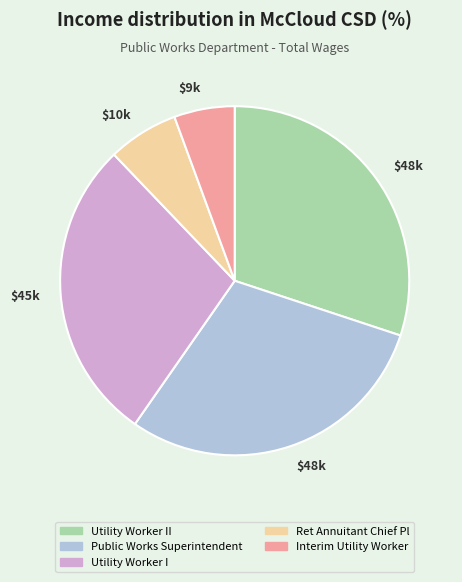

Is it true that Utility Worker II is 43% of the pie?

False